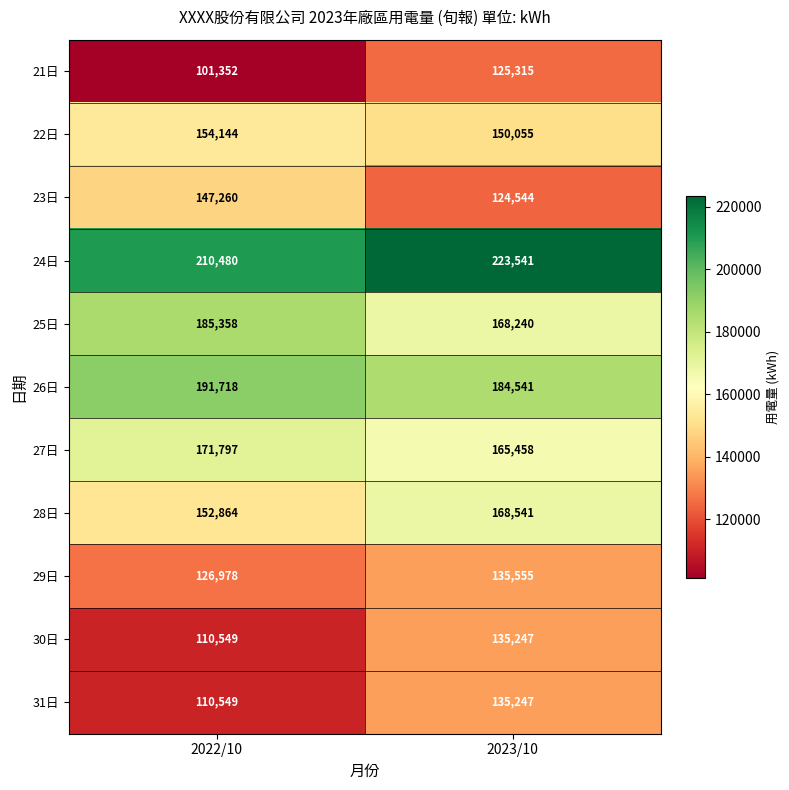

Which label corresponds to the smallest value in the chart?

2022/10